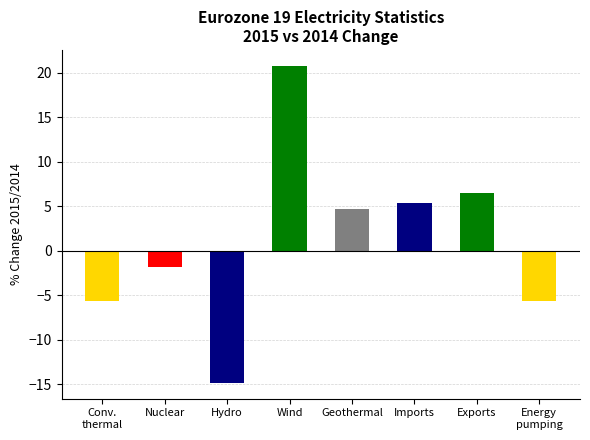

At which label does the data first exceed 4?

Wind